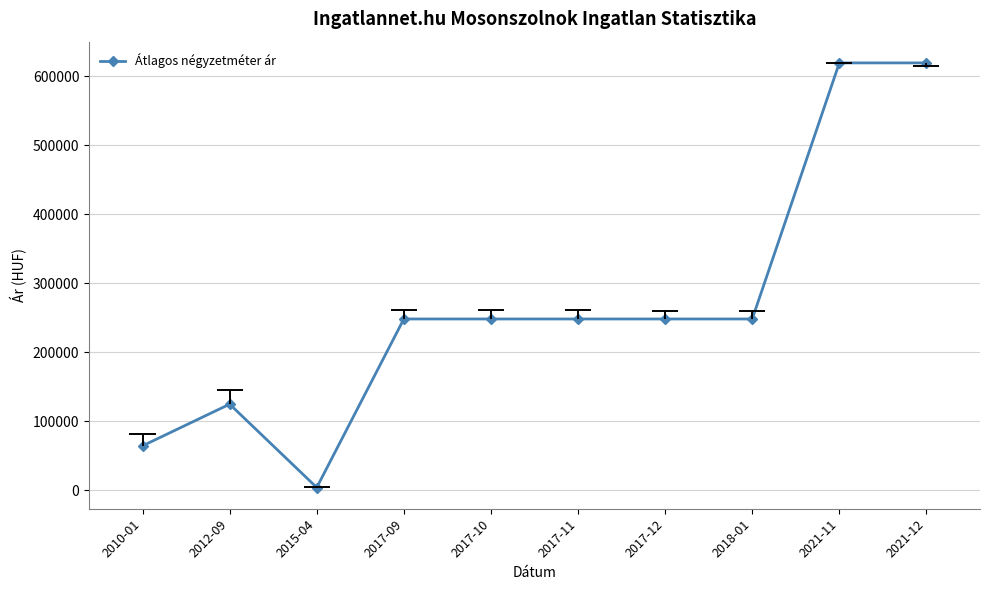

True or false: the data shows 248120 at 2017-12.

True